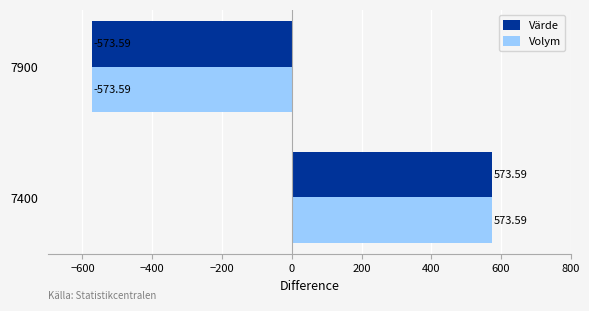

What is the total value across all series at 7400?

1147.2